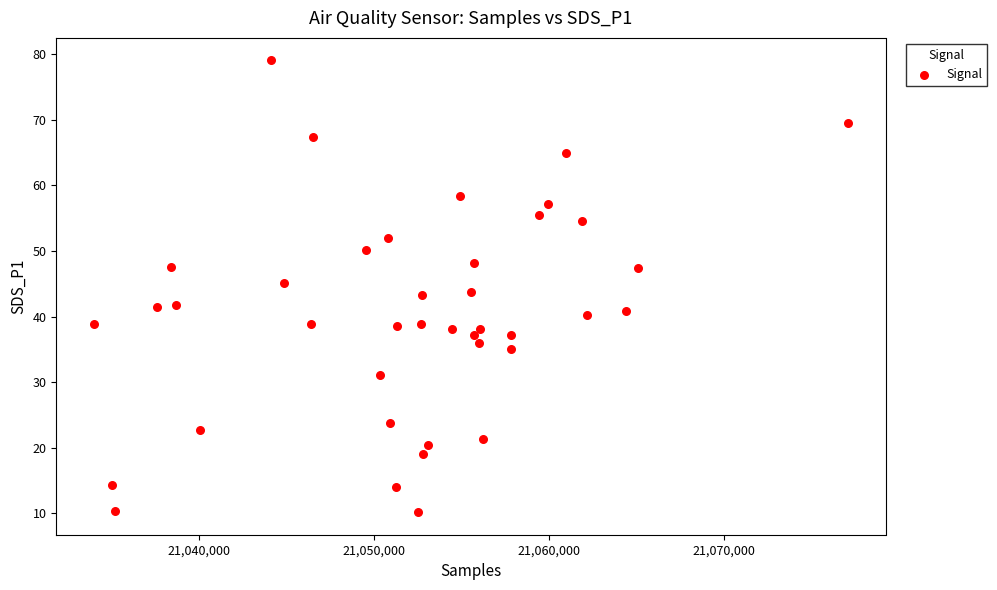

What is the range of X values (max minus min)?

43136.0